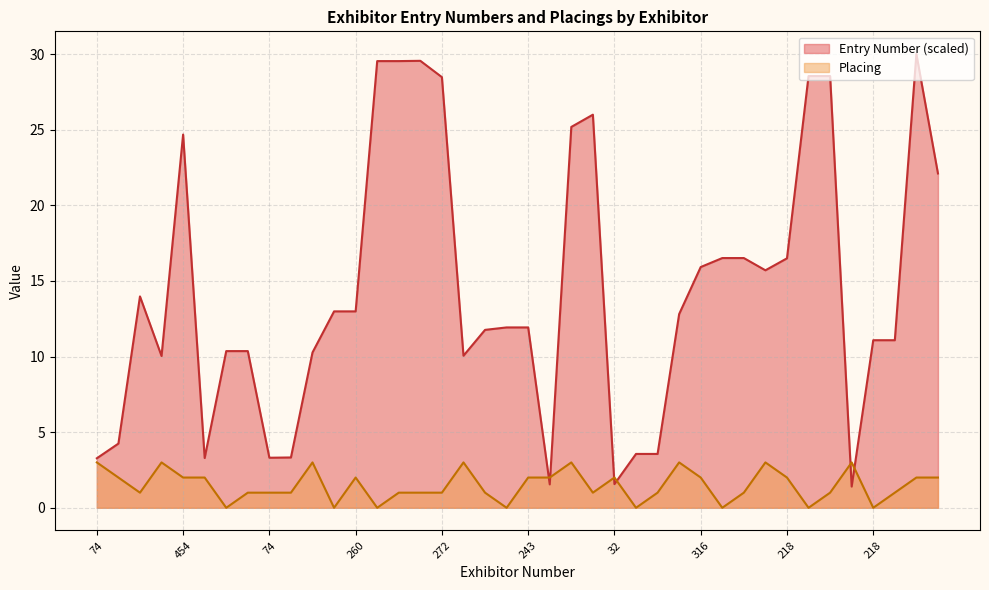

Which series has the largest total across all categories?

Entry Number (scaled)